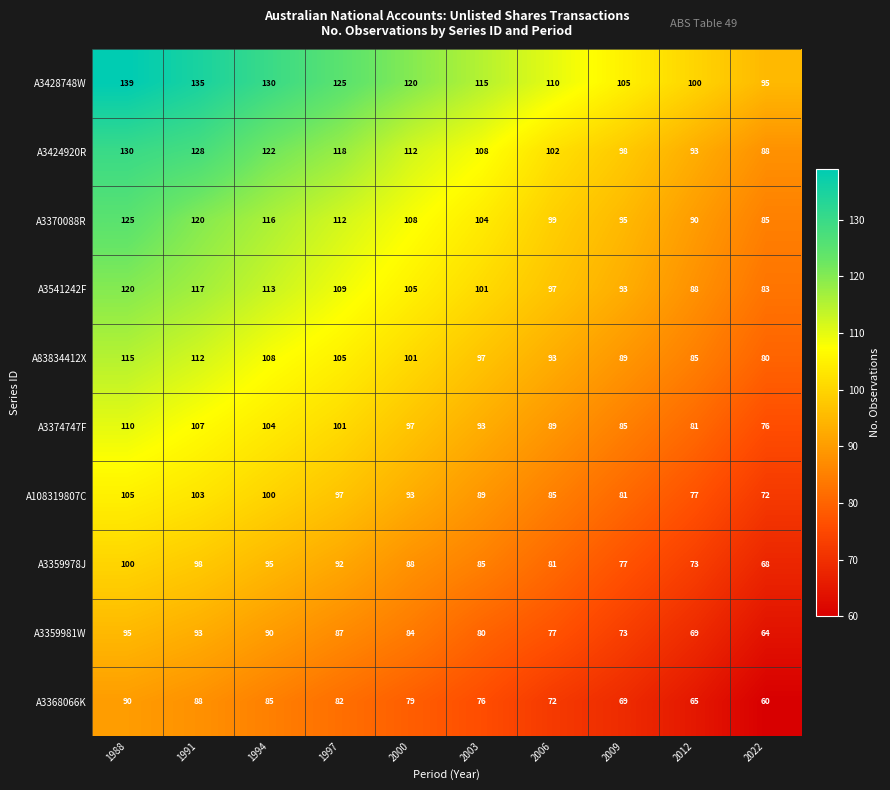

The value of A3359978J at 2012 is 111. True or false?

False